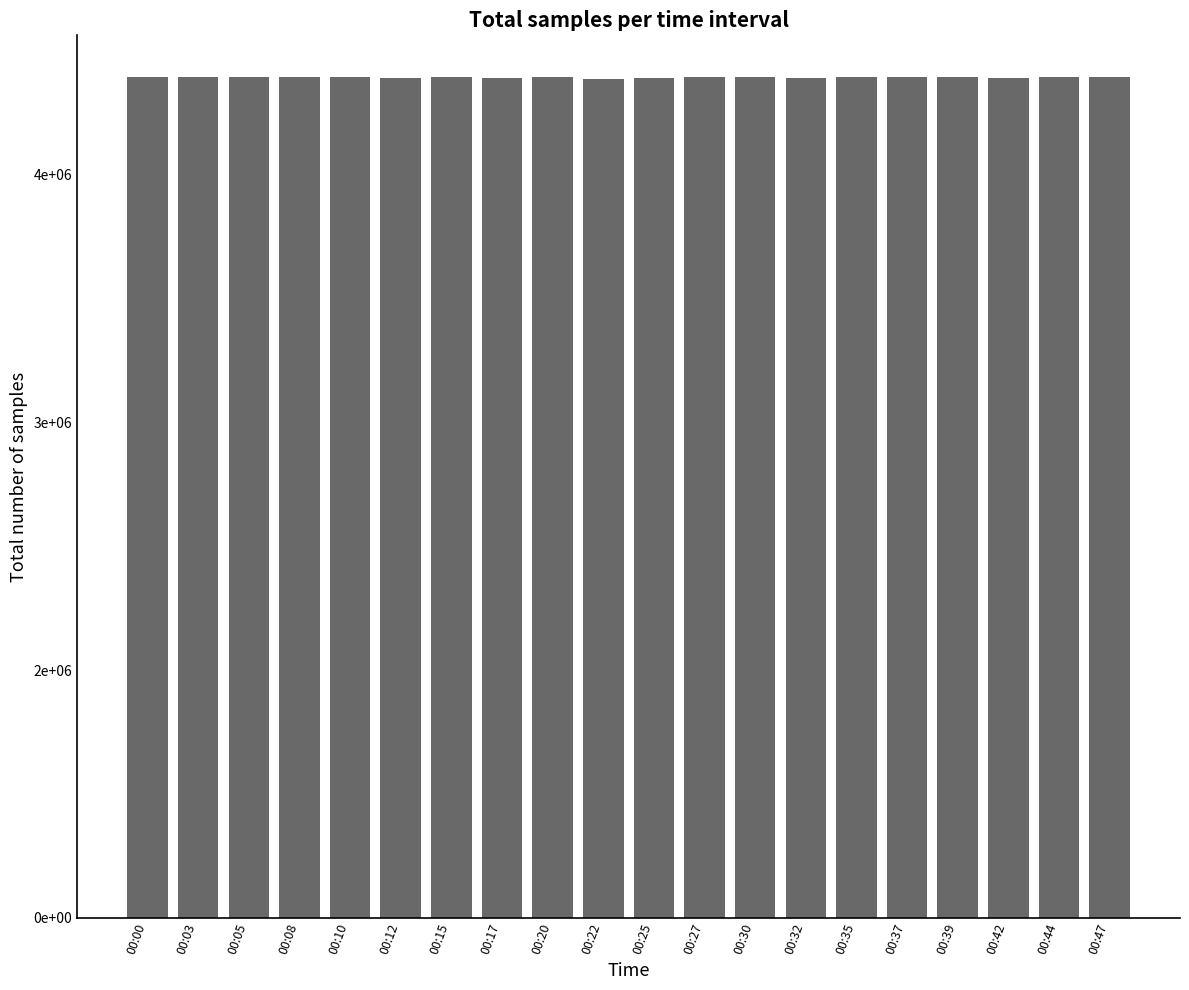

What is the sum of all values?

101769632